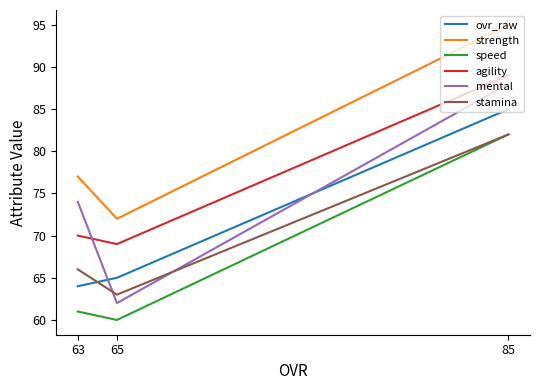

Read the speed value at 63, to the nearest 10.

60